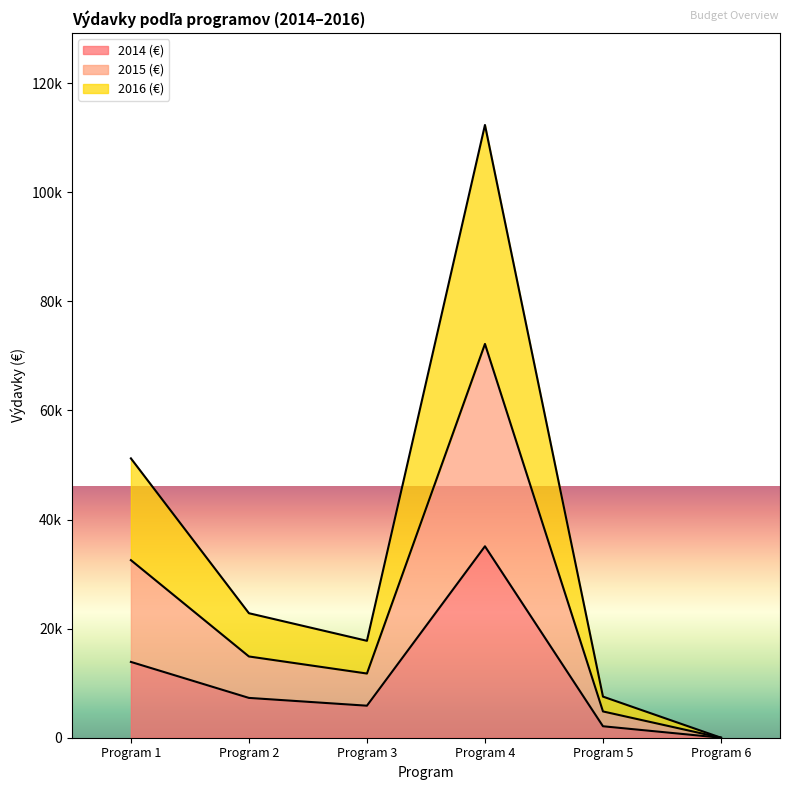

Rank the series at Program 3 from lowest to highest value.

2014 (€), 2016 (€), 2015 (€)